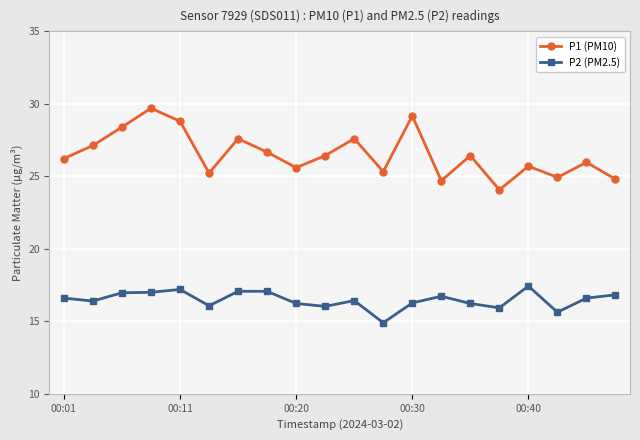

How many data points does each series have?

20